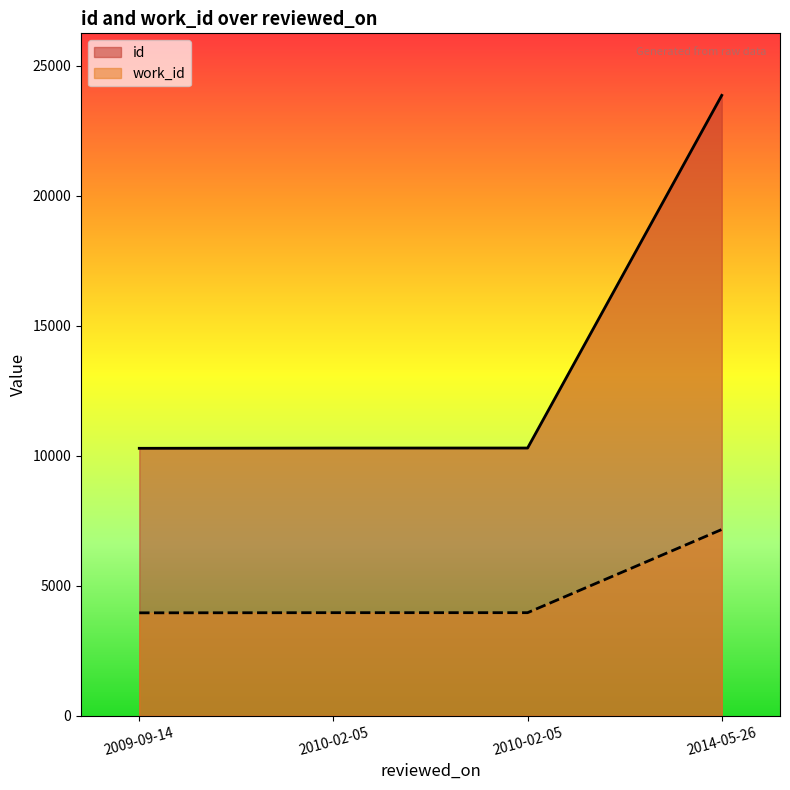

What is the sum of all id values?

54742